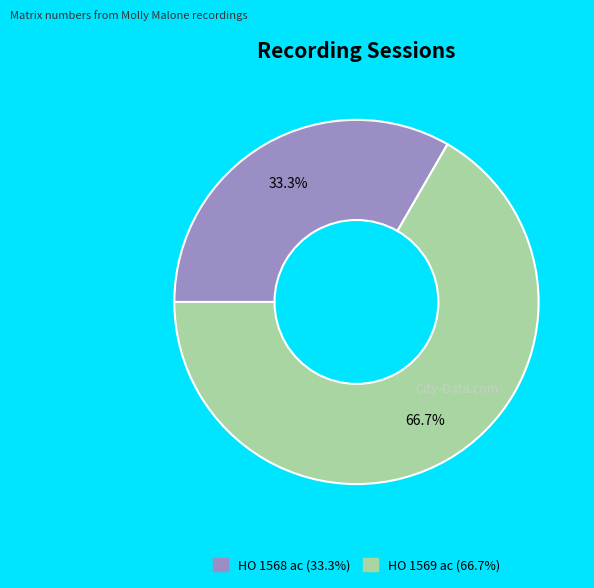

To the nearest percent, what percentage of the pie is HO 1568 ac?

33%